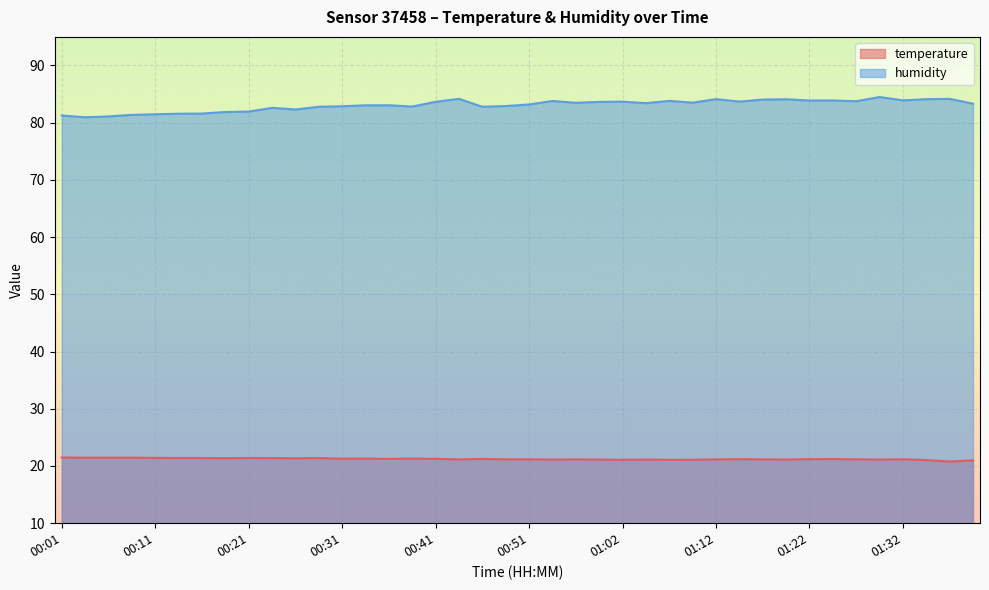

In humidity, how many points are higher than both neighbors (excluding endpoints)?

11